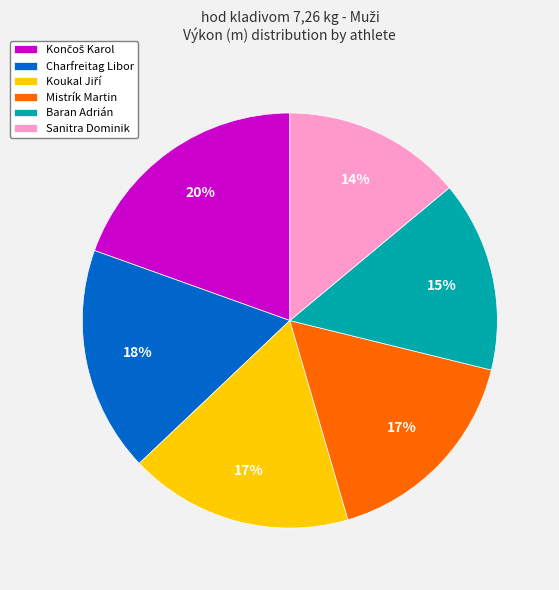

Is there any slice that represents more than half of the pie?

No